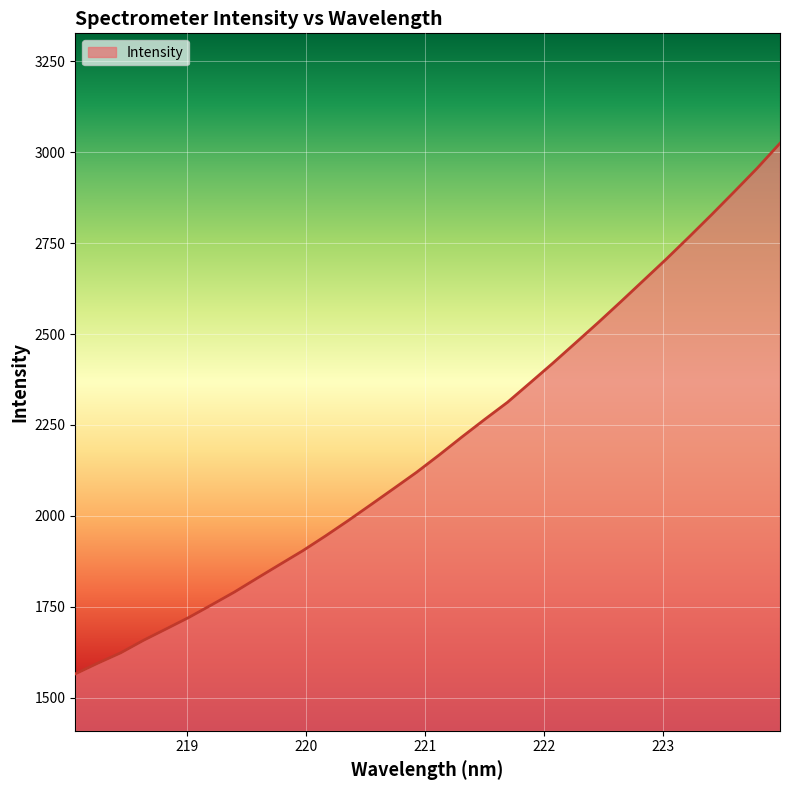

What is the difference between the maximum and minimum values?

1459.8